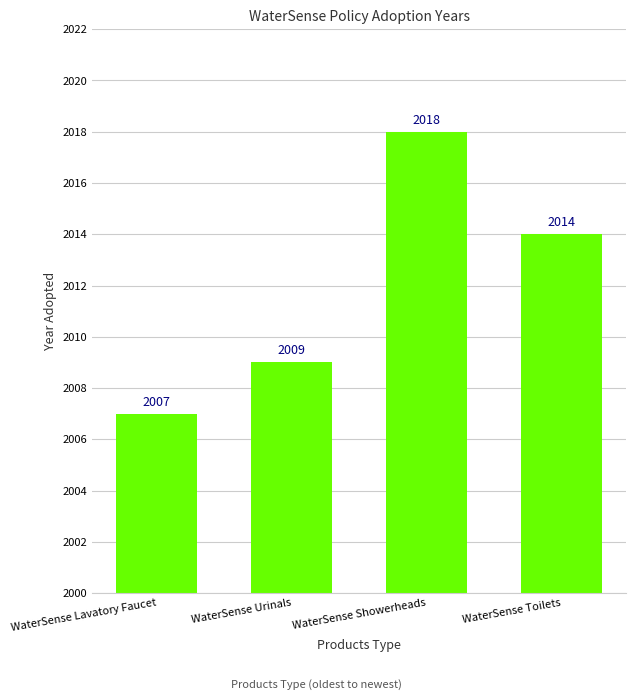

Rank the categories by value from lowest to highest.

WaterSense Lavatory Faucet, WaterSense Urinals, WaterSense Toilets, WaterSense Showerheads